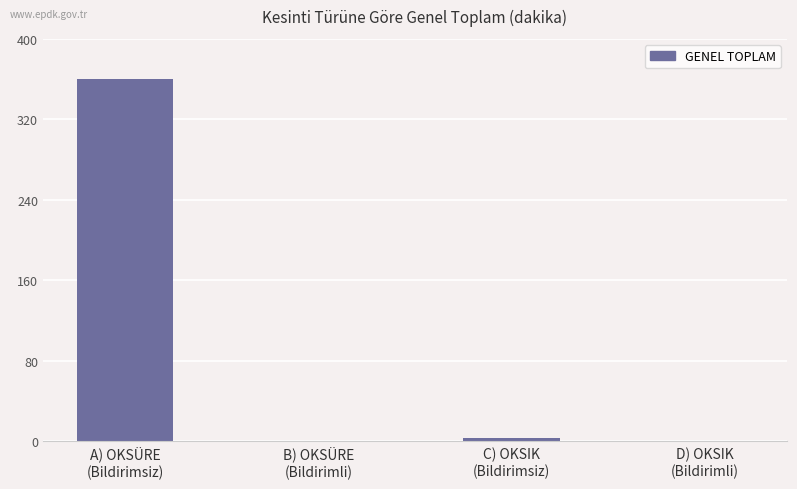

The value at A) OKSÜRE
(Bildirimsiz) is 359.8. True or false?

True